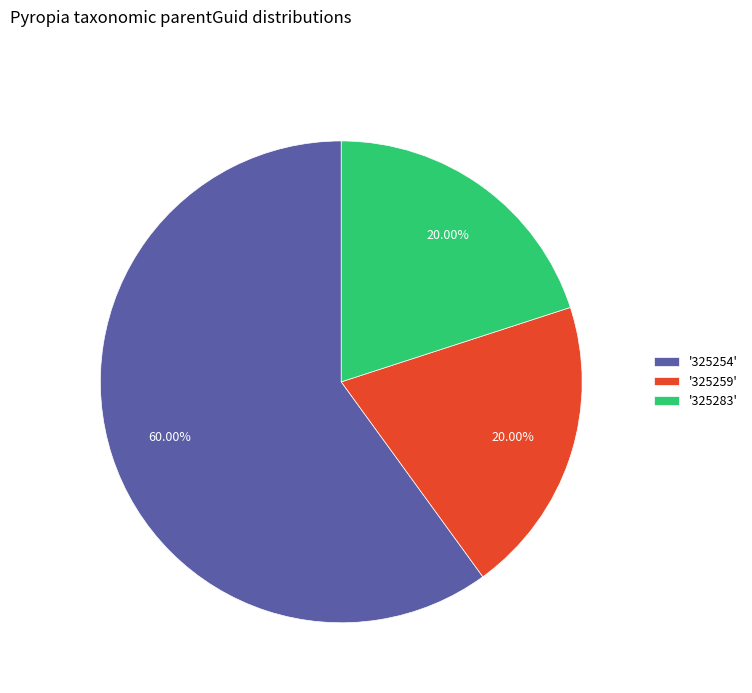

Which has a higher value, '325259' or '325254'?

'325254'